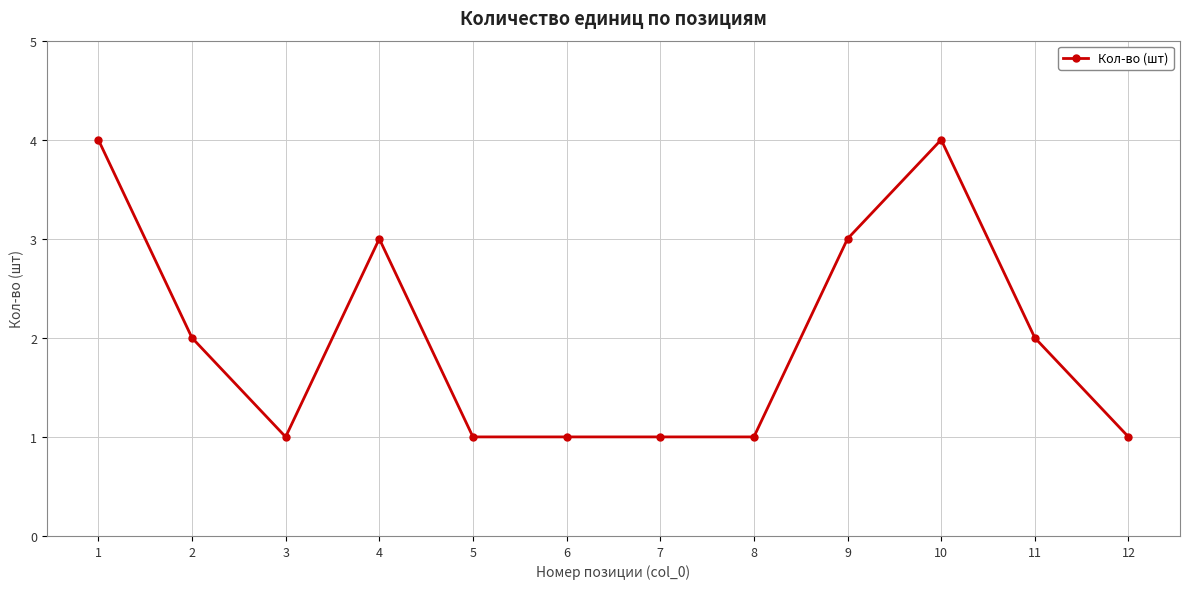

What is the value of the 6th point from the left?

1